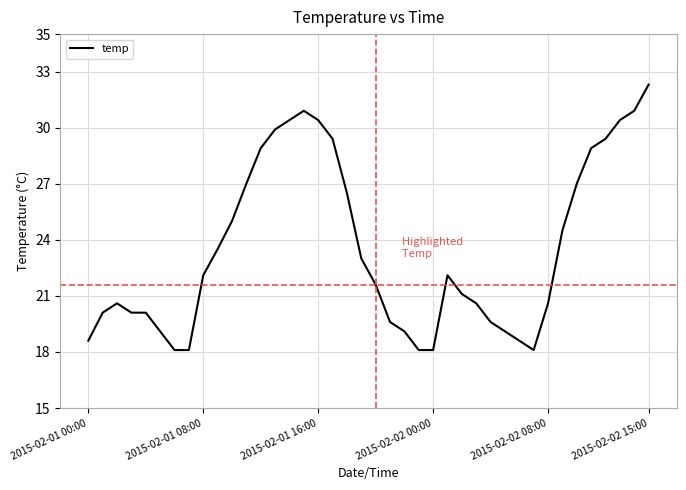

What is the maximum value shown in the chart?

32.3